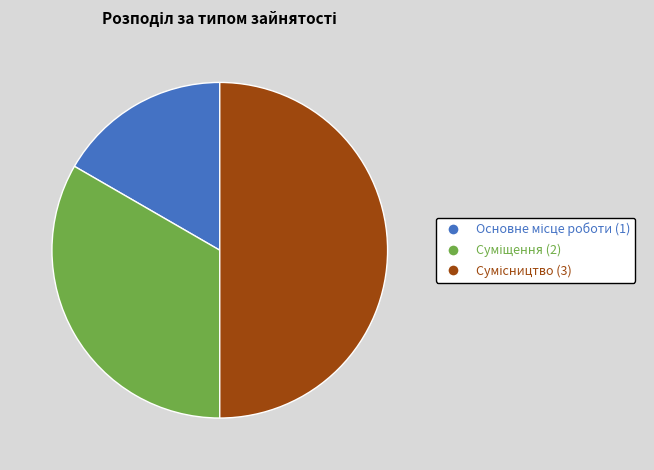

True or false: Сумісництво accounts for 50% of the total.

True